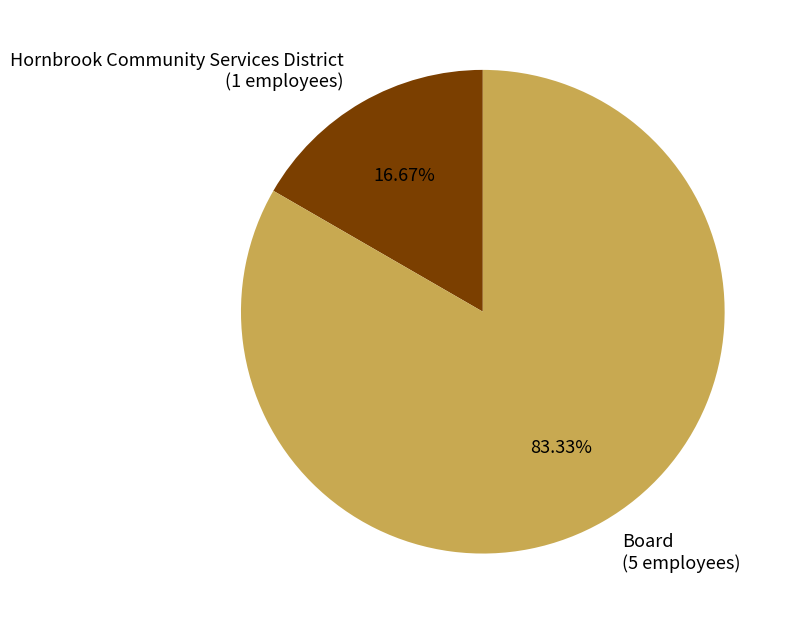

Does Hornbrook Community Services District represent more than half of the total?

No